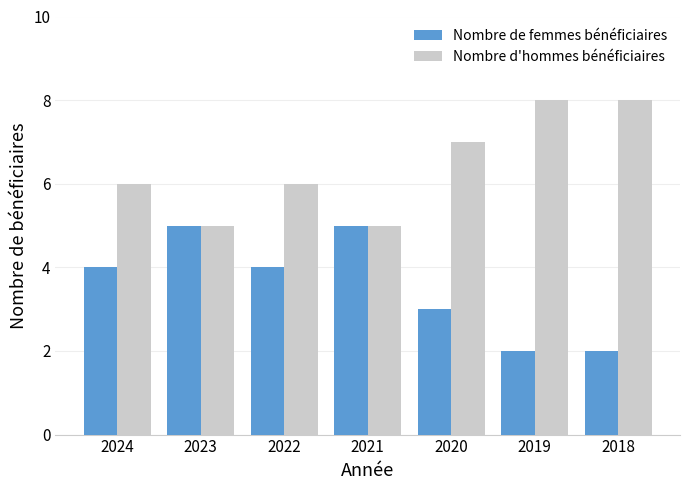

What is the highest value of the Nombre d'hommes bénéficiaires series?

8